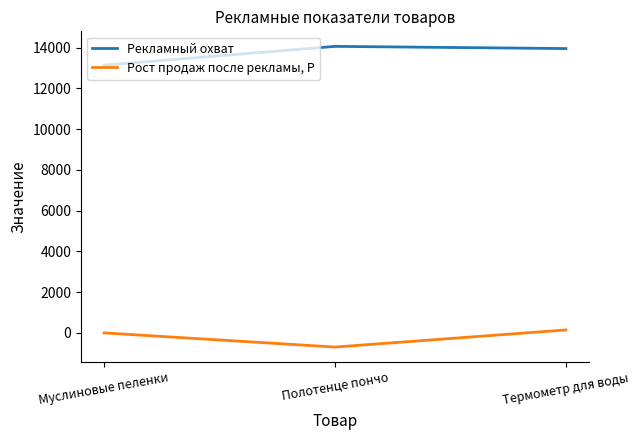

Where does the Рекламный охват series first go above 13959?

Полотенце пончо